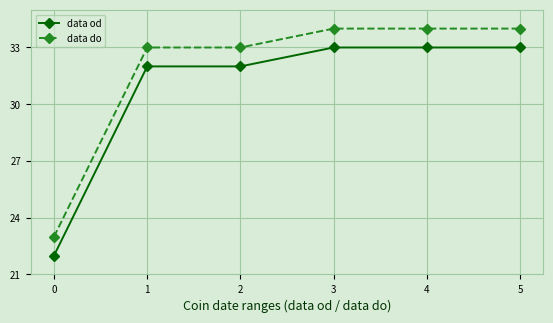

True or false: data od and data do cross at least once.

False